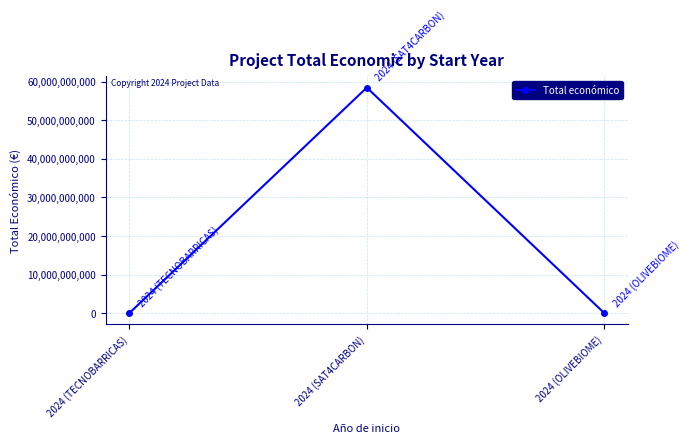

What is the greatest value displayed?

58462941715